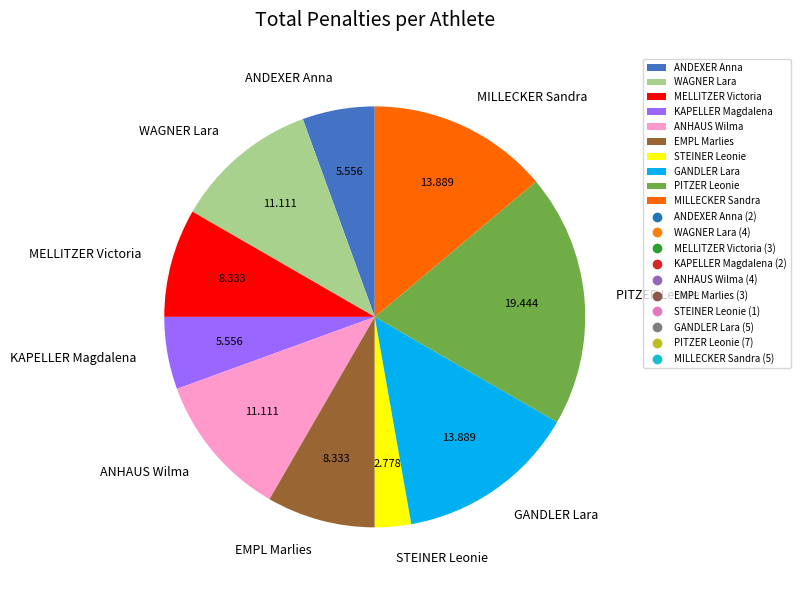

Combined, do GANDLER Lara and ANDEXER Anna account for over 50%?

No